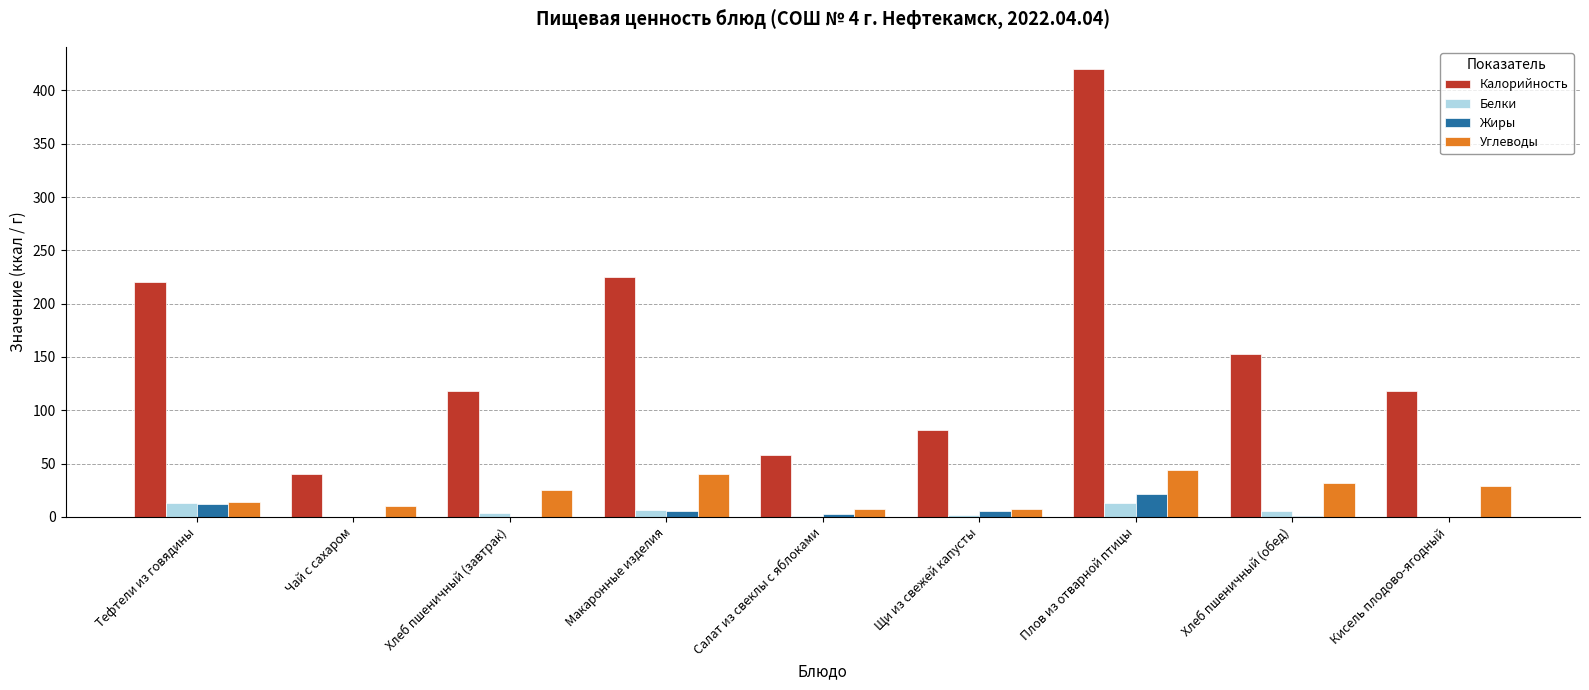

What is the greatest value displayed?

420